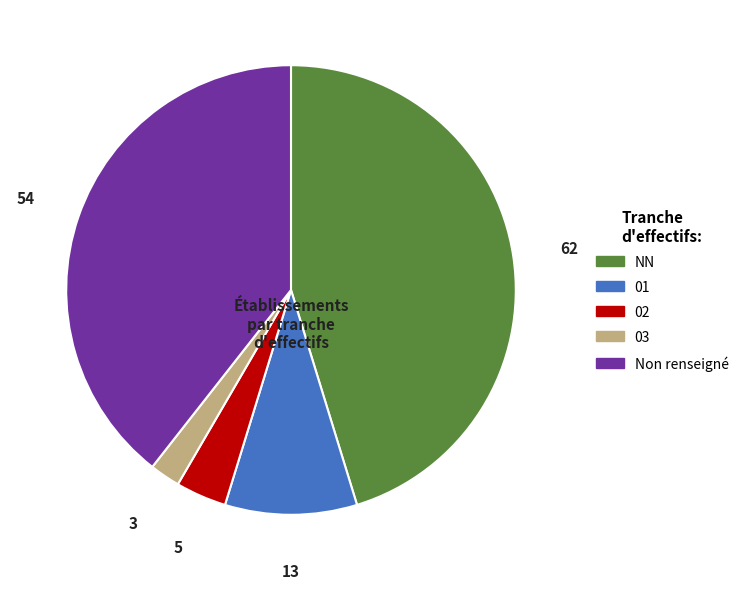

Does any single category account for the majority?

No